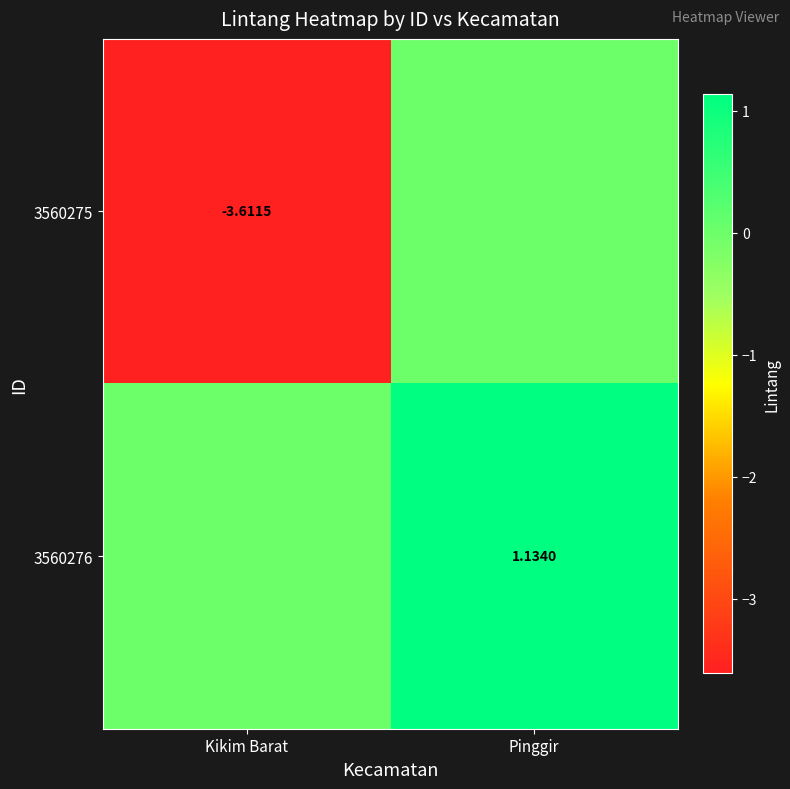

What is the total value across all series at Pinggir?

1.1